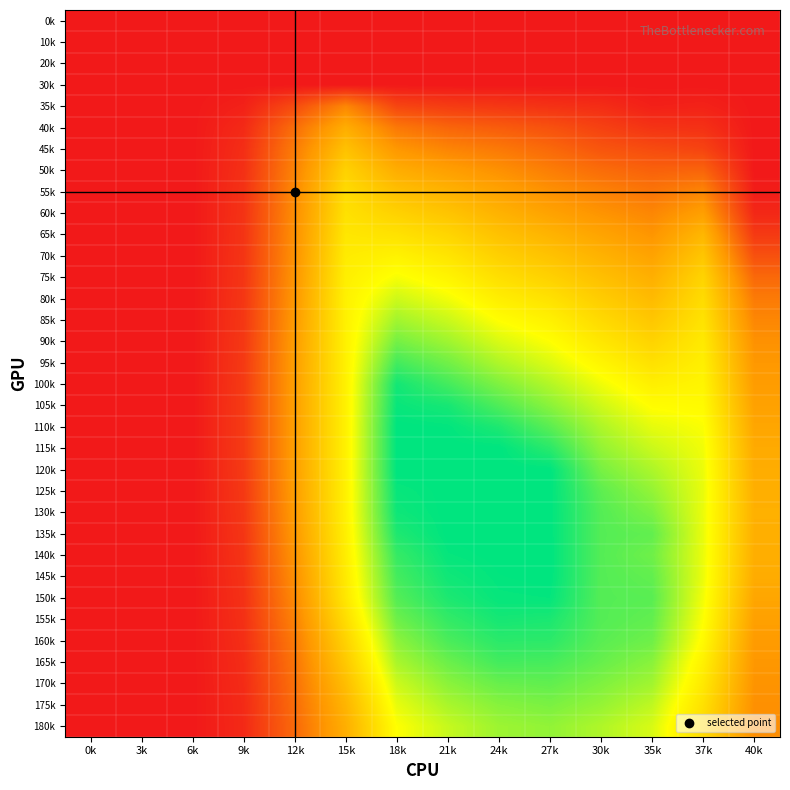

Count the number of categories in the chart.

14